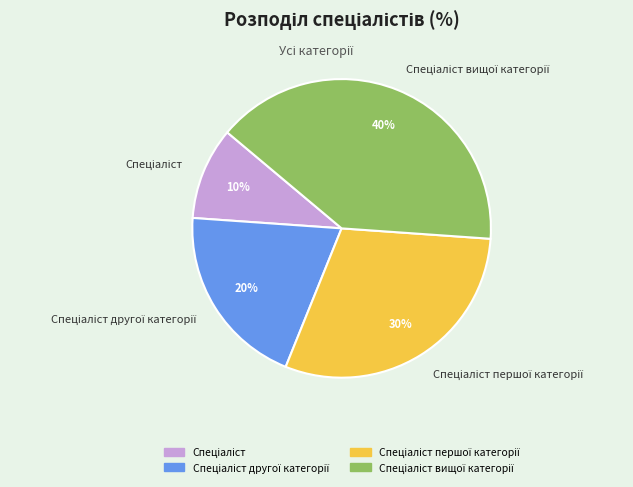

To the nearest percent, what is the difference between the largest and smallest slice percentages?

30%